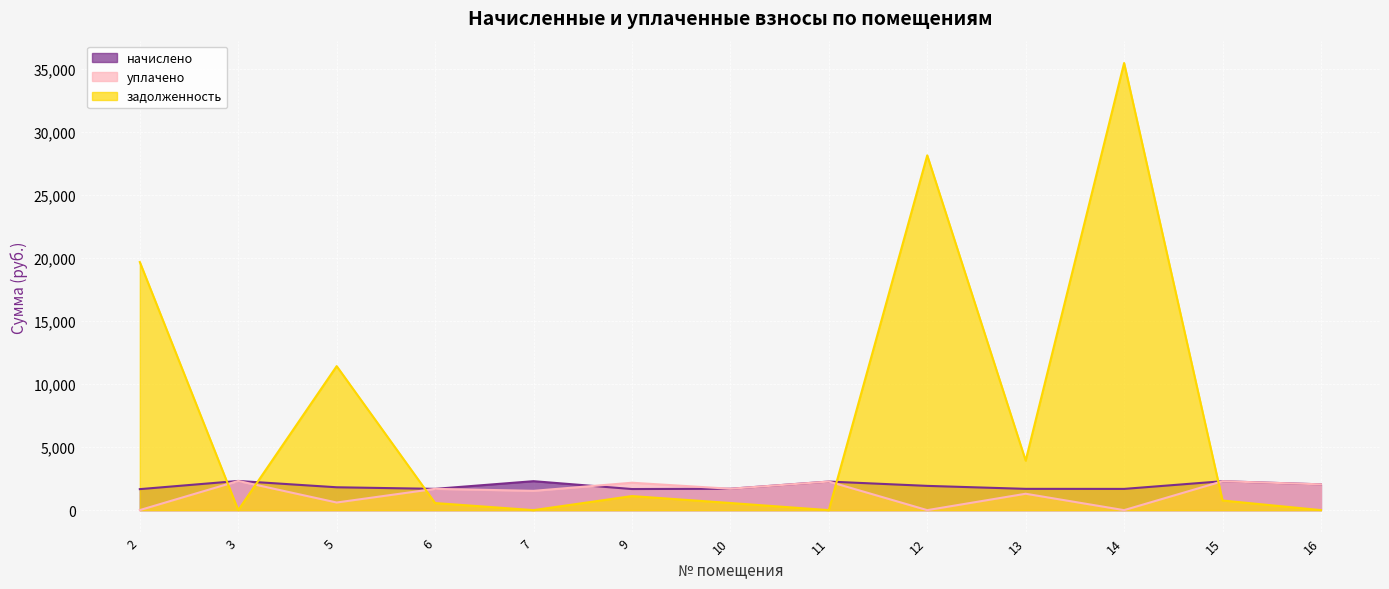

How many interior local peaks does the уплачено series have?

6